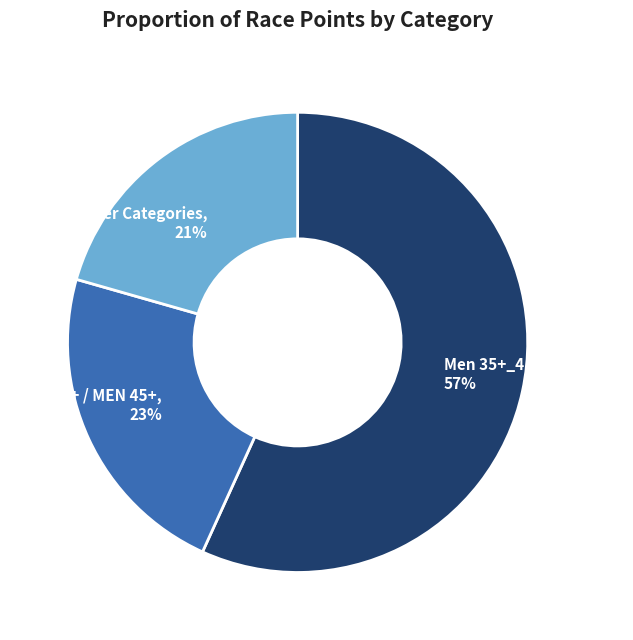

To the nearest percent, what portion does Men 45+ / MEN 45+, 23% represent?

23%